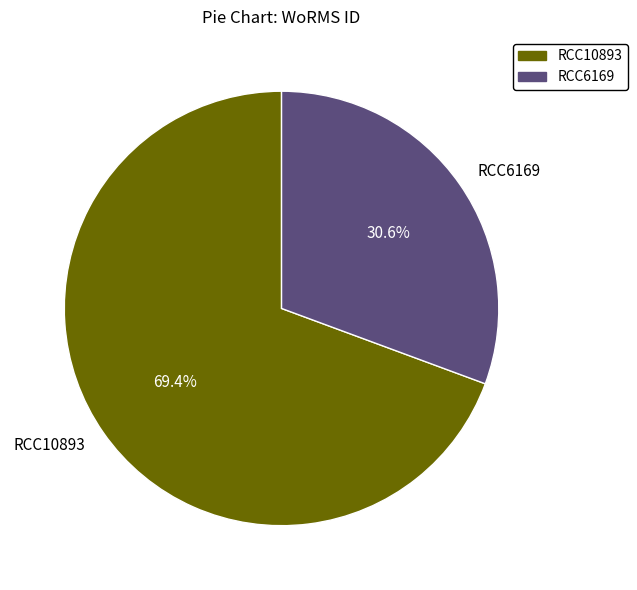

True or false: RCC6169 accounts for 24% of the total.

False